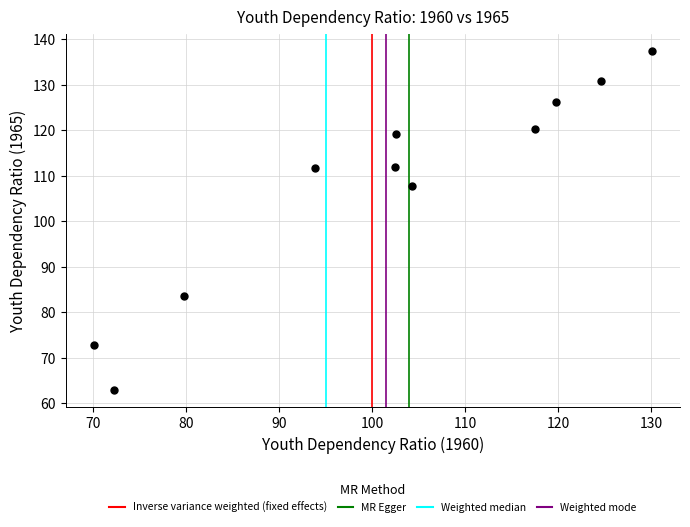

What is the range of Y values (max minus min)?

74.6